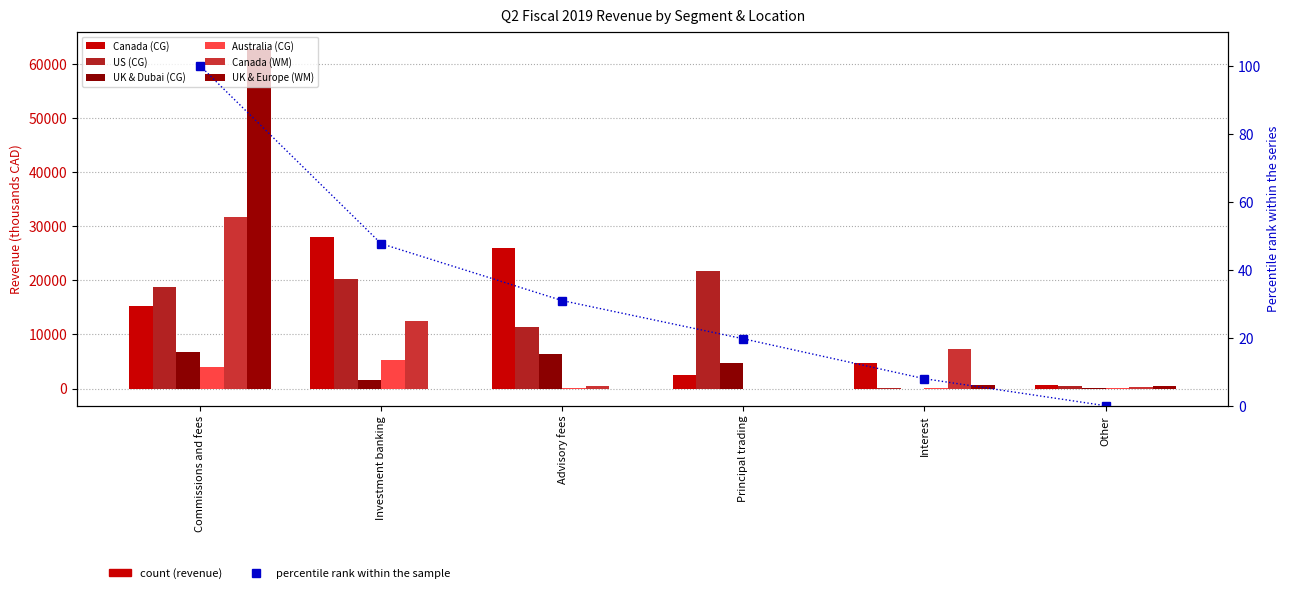

At which label does US (CG) first exceed 18810?

Investment banking